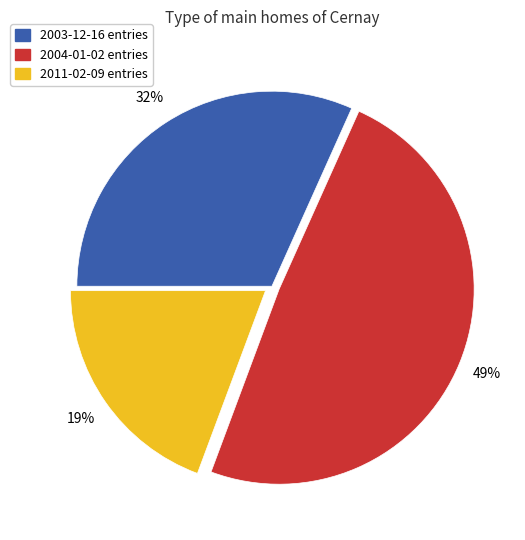

Is there any slice that represents more than half of the pie?

No